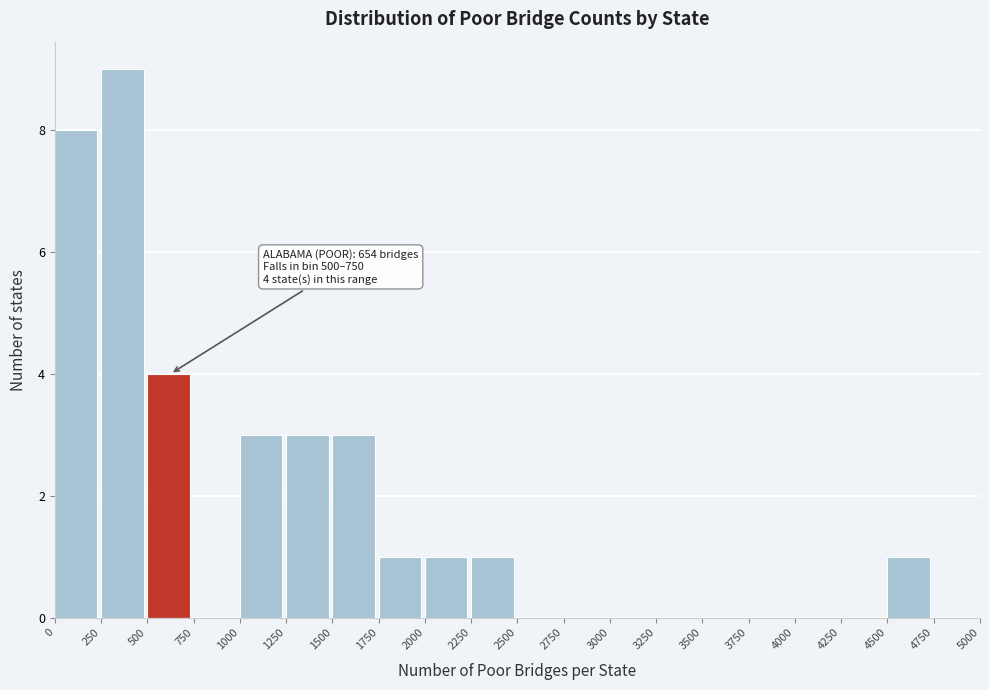

Which range on the x-axis has the tallest bar?

250 to 500